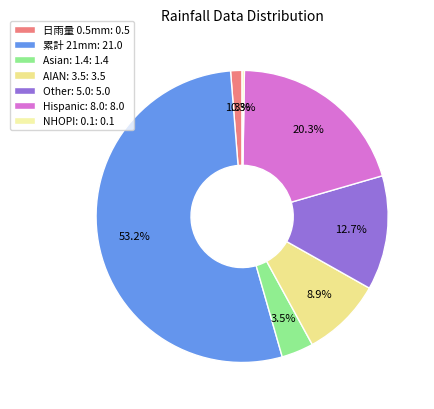

To the nearest percent, what is the average slice percentage?

14%